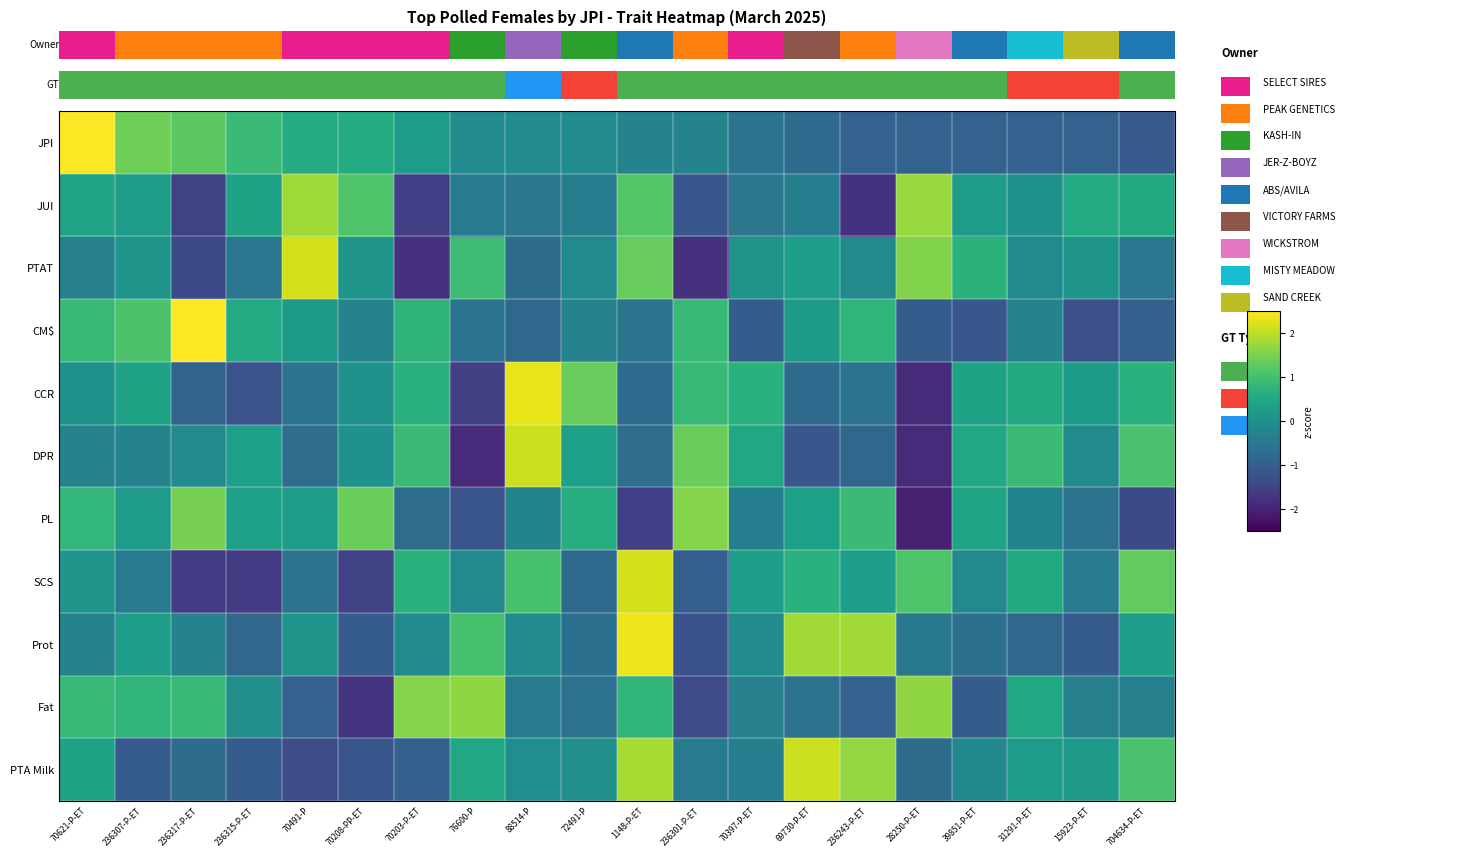

Which has a higher value, 236315-P-ET or 236301-P-ET?

236301-P-ET